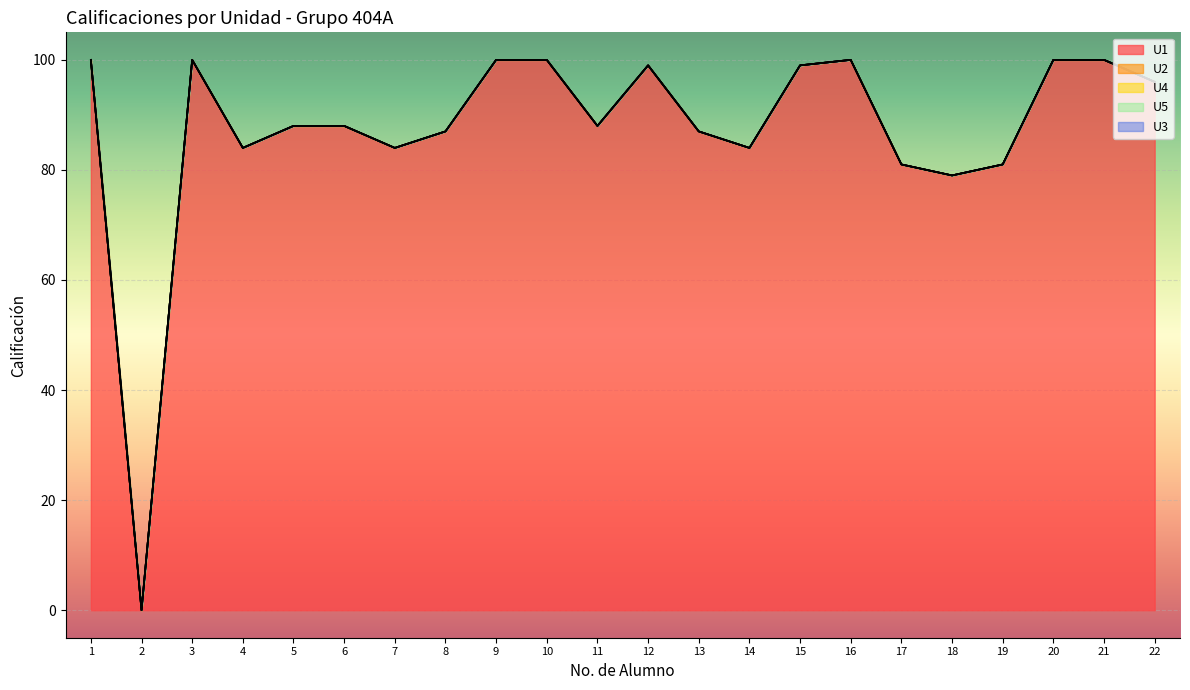

Which series has the largest total across all categories?

U1